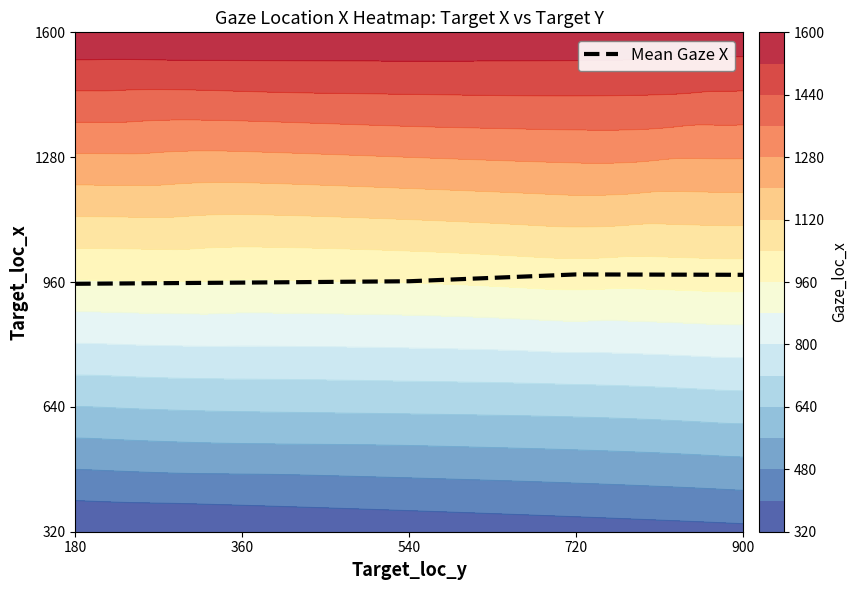

Rank the categories by value from lowest to highest.

180, 360, 540, 900, 720